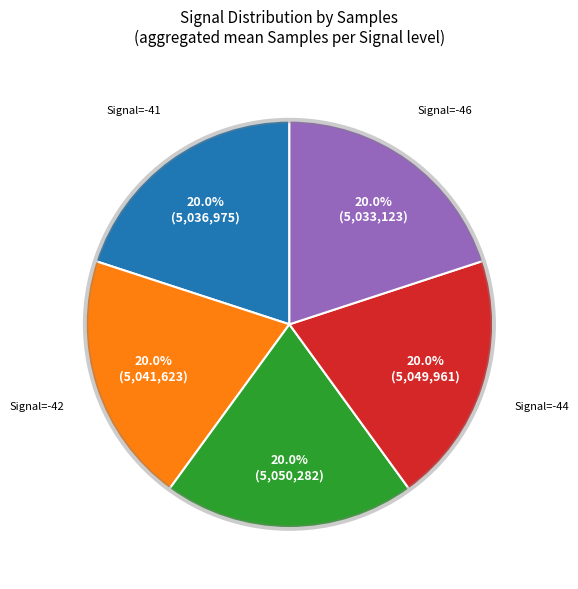

Is there a majority slice in this chart?

No